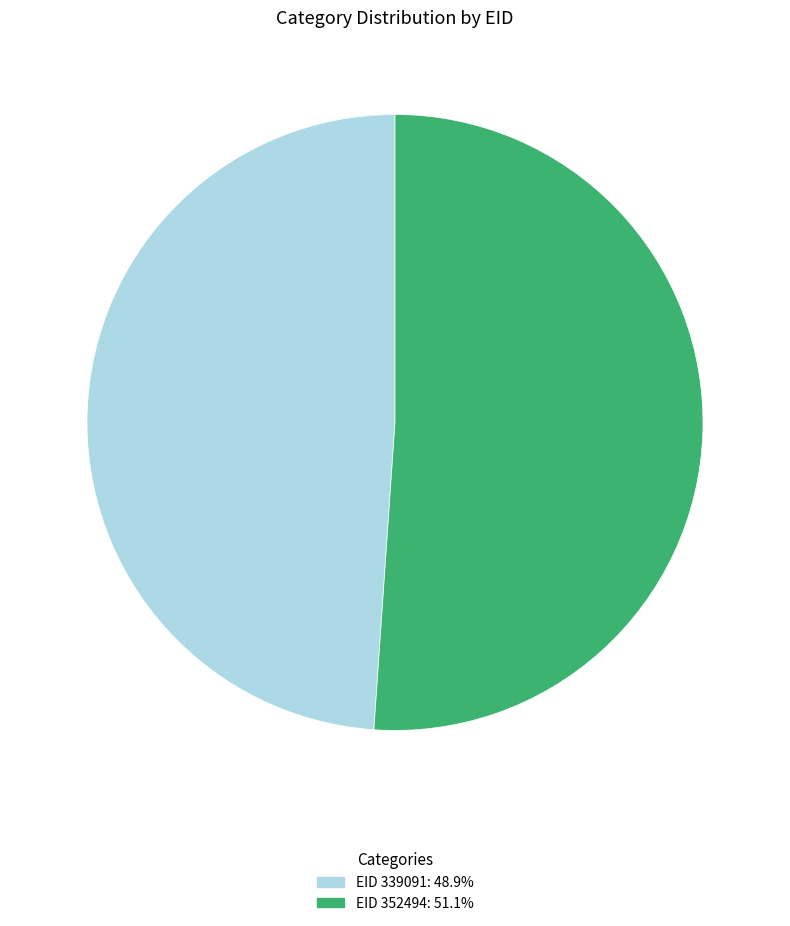

What is the ratio of the value at EID 352494: 51.1% to the value at EID 339091: 48.9%?

1.0